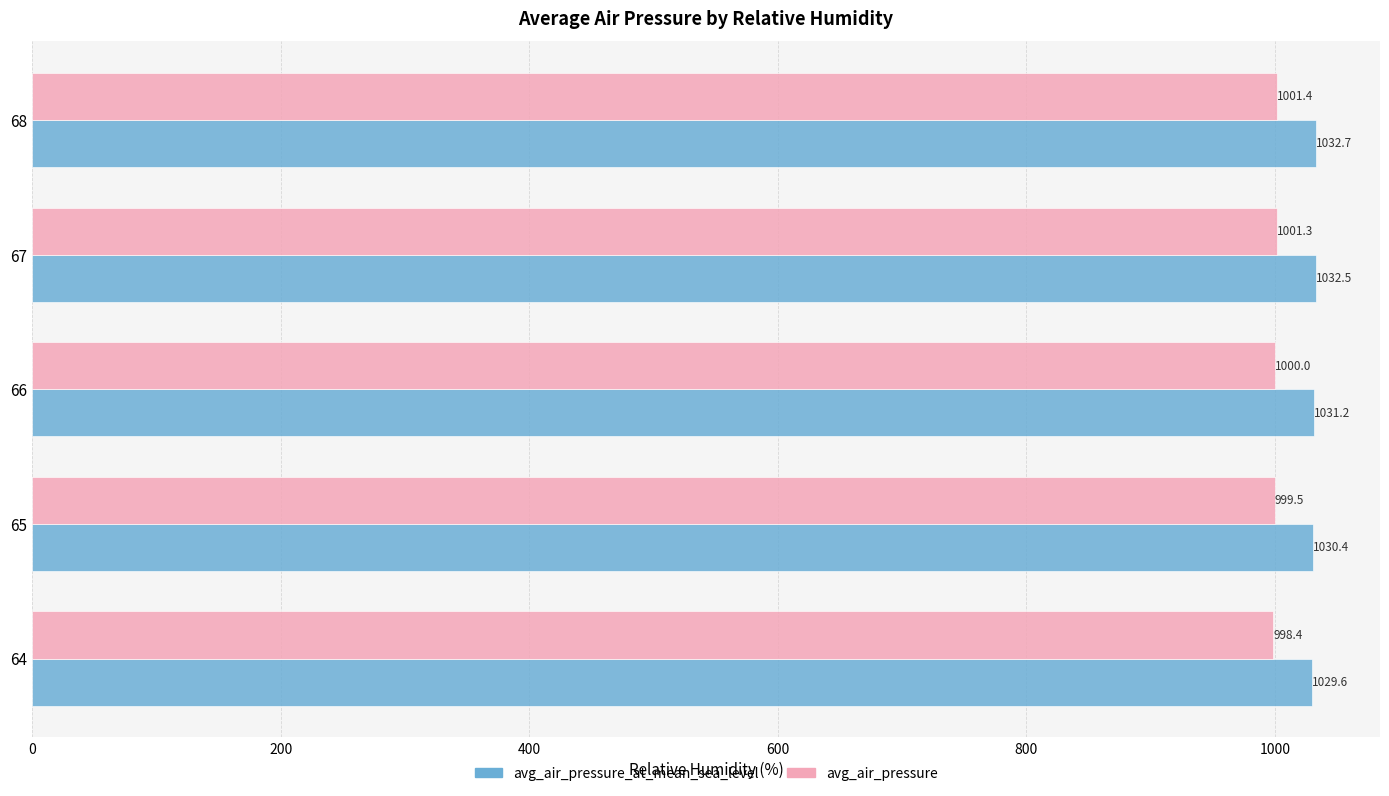

Is it true that avg_air_pressure_at_mean_sea_level equals 1032.7 at 68?

True